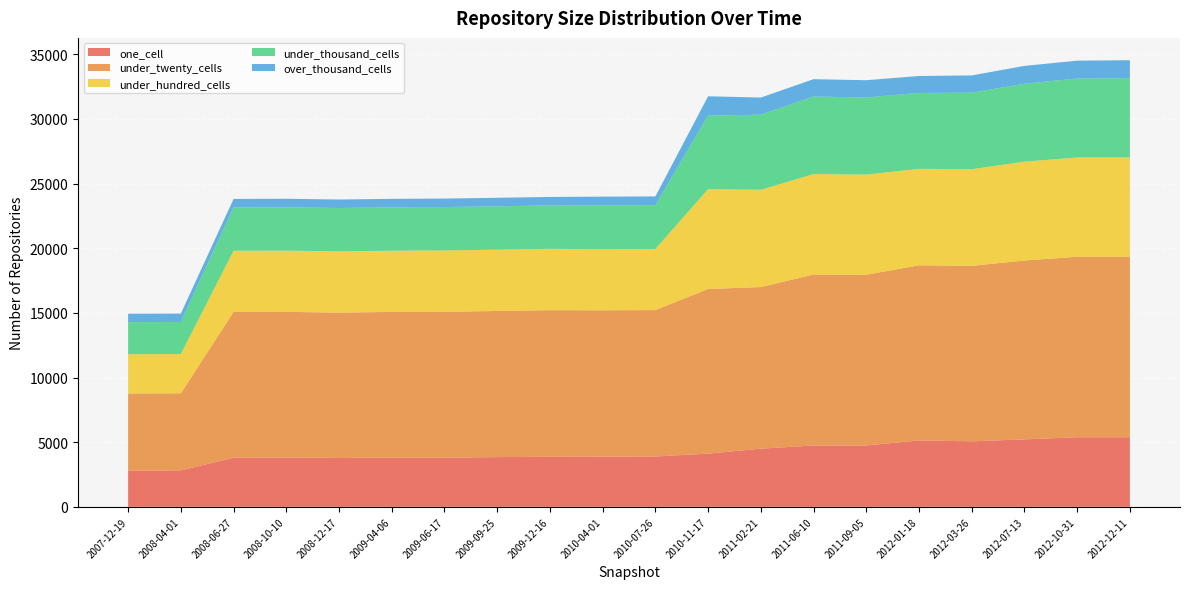

Reading left to right, list all the values displayed in this chart.

one_cell: 2812	2818	3799	3814	3783	3795	3802	3846	3870	3880	3895	4115	4500	4746	4749	5137	5067	5218	5385	5385
under_twenty_cells: 5955	5961	11268	11263	11237	11277	11282	11300	11337	11318	11322	12731	12497	13219	13201	13539	13569	13832	13951	13945
under_hundred_cells: 3037	3037	4736	4735	4735	4735	4742	4741	4744	4724	4722	7718	7519	7768	7743	7461	7473	7642	7679	7686
under_thousand_cells: 2481	2481	3349	3354	3353	3353	3354	3354	3354	3395	3395	5686	5809	5993	5959	5868	5911	6029	6107	6137
over_thousand_cells: 649	649	657	657	657	657	657	657	657	670	670	1497	1323	1343	1338	1309	1340	1376	1379	1382